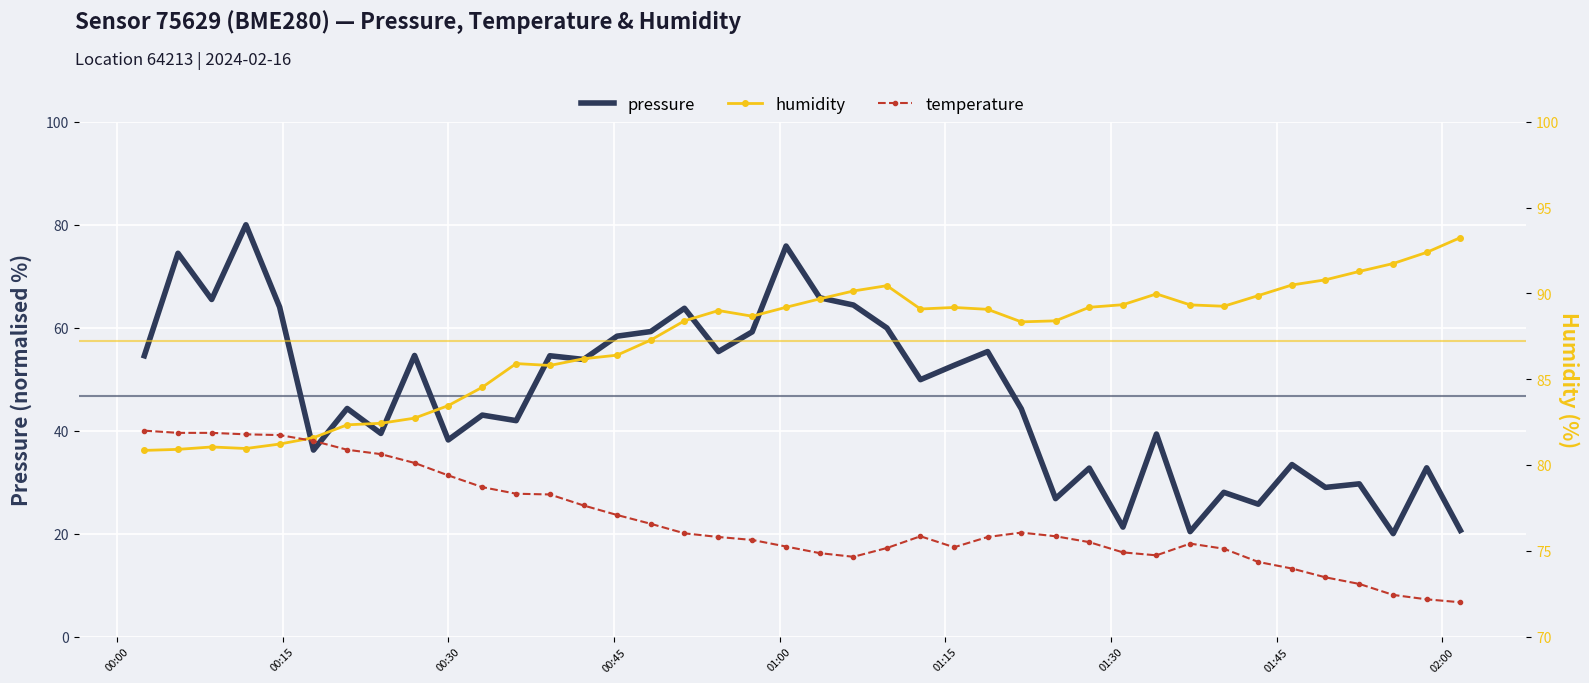

What is the highest value of the pressure series?

80.0